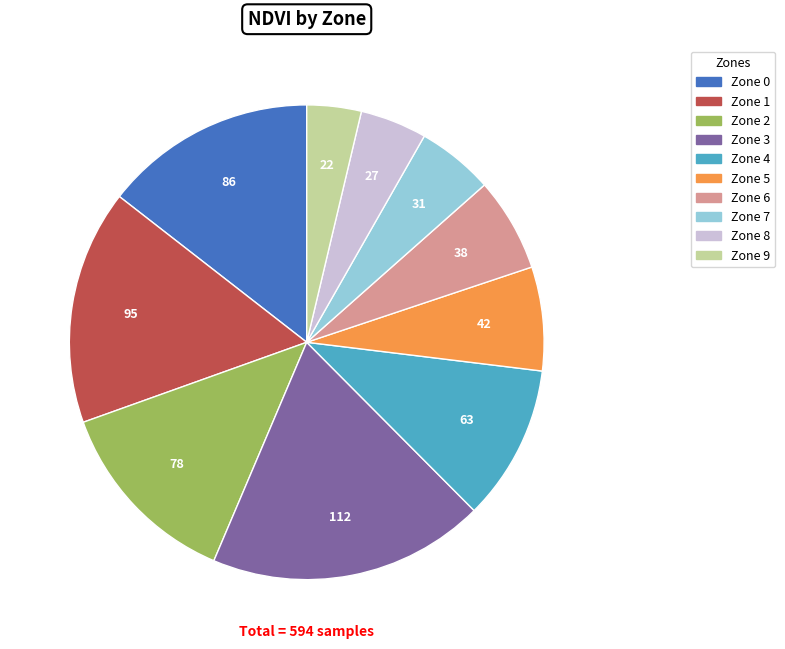

Is it true that Zone 7 is 5% of the pie?

True